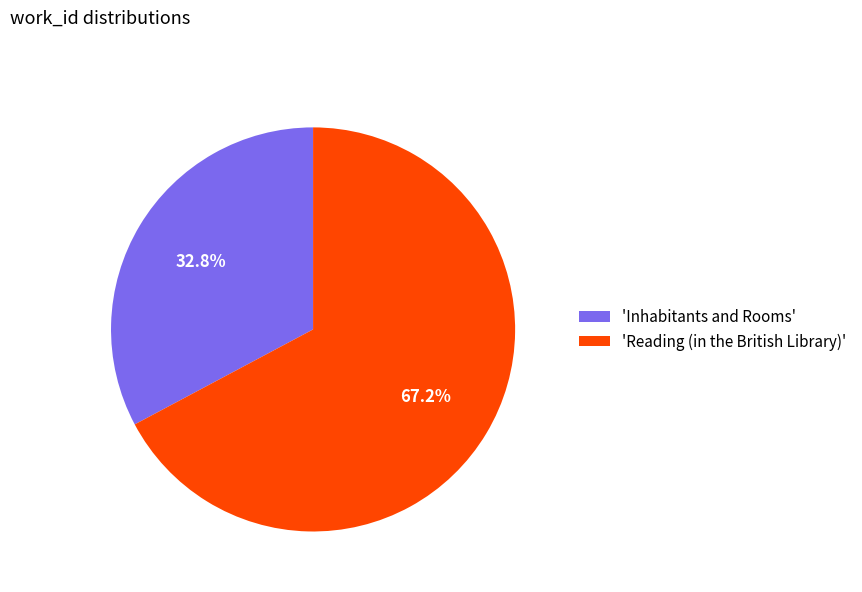

Which category has the smallest portion of the pie?

'Inhabitants and Rooms'